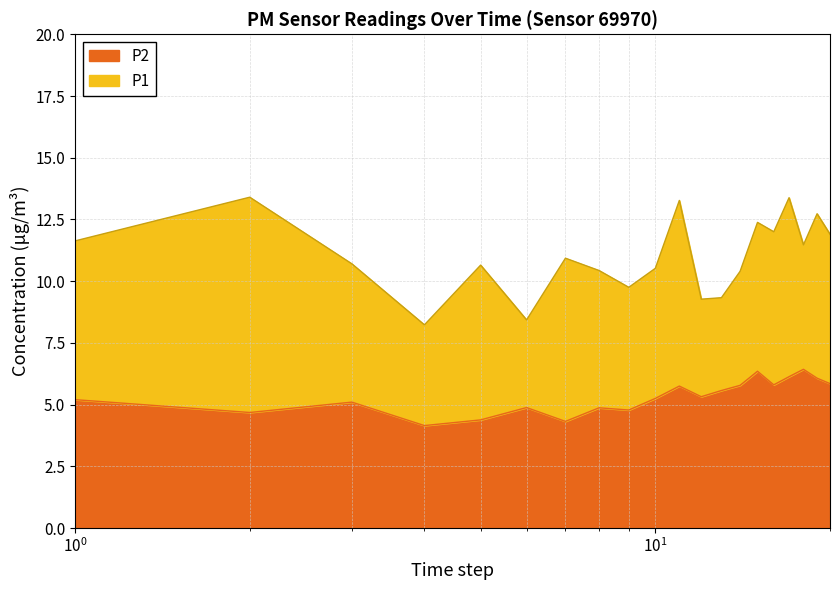

How many data points in P1 are above 10?

15